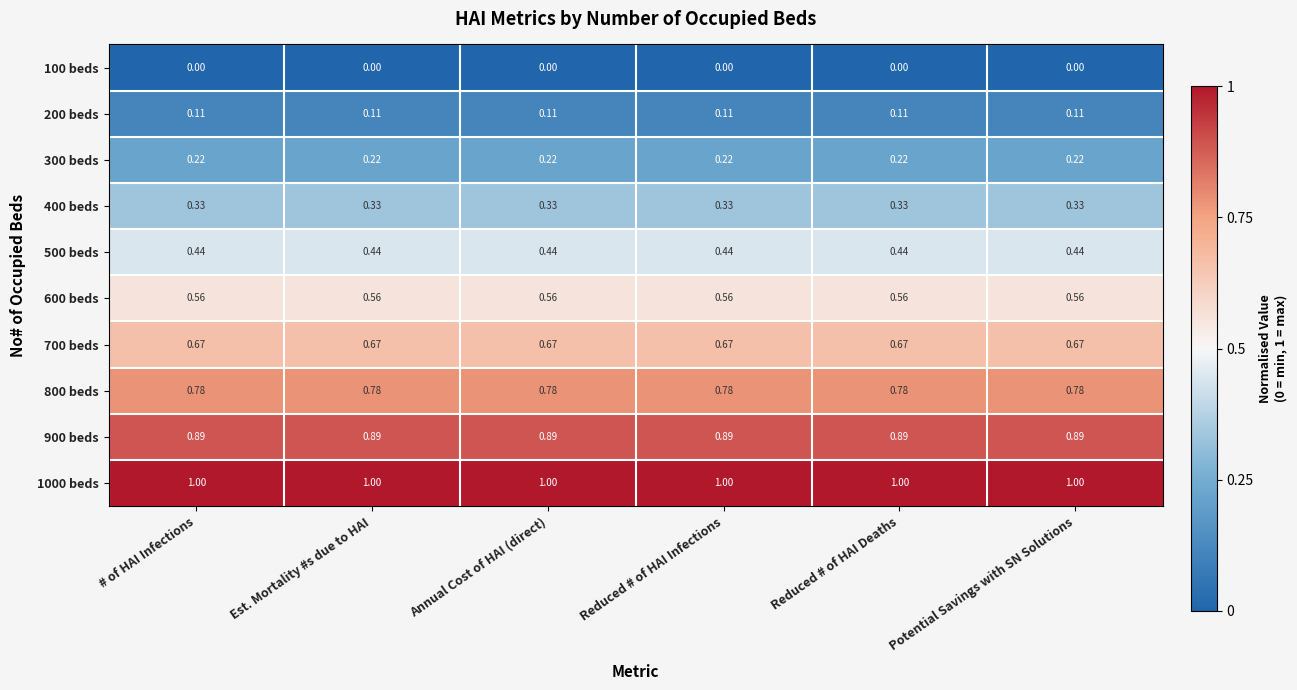

Reading right to left, extract all data points from this chart.

100 beds: Potential Savings with SN Solutions=0.0	Reduced # of HAI Deaths=0.0	Reduced # of HAI Infections=0.0	Annual Cost of HAI (direct)=0.0	Est. Mortality #s due to HAI=0.0	# of HAI Infections=0.0
200 beds: Potential Savings with SN Solutions=0.1	Reduced # of HAI Deaths=0.1	Reduced # of HAI Infections=0.1	Annual Cost of HAI (direct)=0.1	Est. Mortality #s due to HAI=0.1	# of HAI Infections=0.1
300 beds: Potential Savings with SN Solutions=0.2	Reduced # of HAI Deaths=0.2	Reduced # of HAI Infections=0.2	Annual Cost of HAI (direct)=0.2	Est. Mortality #s due to HAI=0.2	# of HAI Infections=0.2
400 beds: Potential Savings with SN Solutions=0.3	Reduced # of HAI Deaths=0.3	Reduced # of HAI Infections=0.3	Annual Cost of HAI (direct)=0.3	Est. Mortality #s due to HAI=0.3	# of HAI Infections=0.3
500 beds: Potential Savings with SN Solutions=0.4	Reduced # of HAI Deaths=0.4	Reduced # of HAI Infections=0.4	Annual Cost of HAI (direct)=0.4	Est. Mortality #s due to HAI=0.4	# of HAI Infections=0.4
600 beds: Potential Savings with SN Solutions=0.6	Reduced # of HAI Deaths=0.6	Reduced # of HAI Infections=0.6	Annual Cost of HAI (direct)=0.6	Est. Mortality #s due to HAI=0.6	# of HAI Infections=0.6
700 beds: Potential Savings with SN Solutions=0.7	Reduced # of HAI Deaths=0.7	Reduced # of HAI Infections=0.7	Annual Cost of HAI (direct)=0.7	Est. Mortality #s due to HAI=0.7	# of HAI Infections=0.7
800 beds: Potential Savings with SN Solutions=0.8	Reduced # of HAI Deaths=0.8	Reduced # of HAI Infections=0.8	Annual Cost of HAI (direct)=0.8	Est. Mortality #s due to HAI=0.8	# of HAI Infections=0.8
900 beds: Potential Savings with SN Solutions=0.9	Reduced # of HAI Deaths=0.9	Reduced # of HAI Infections=0.9	Annual Cost of HAI (direct)=0.9	Est. Mortality #s due to HAI=0.9	# of HAI Infections=0.9
1000 beds: Potential Savings with SN Solutions=1.0	Reduced # of HAI Deaths=1.0	Reduced # of HAI Infections=1.0	Annual Cost of HAI (direct)=1.0	Est. Mortality #s due to HAI=1.0	# of HAI Infections=1.0